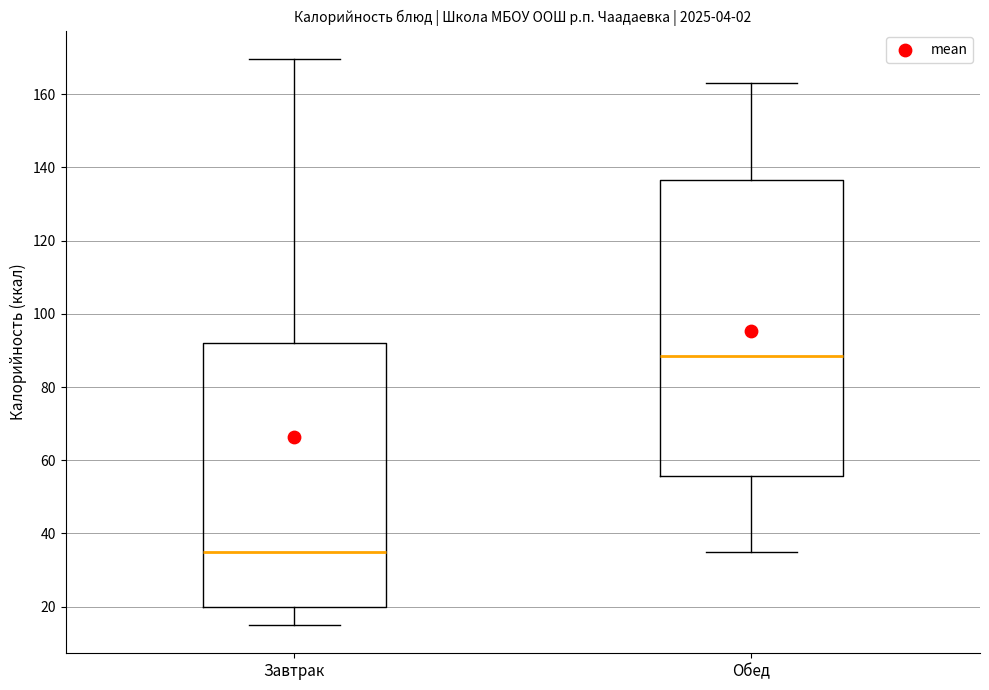

Reading left to right, read every box against the y-axis: the position of its median line, the range the box covers, and the ends of its whiskers. The values are not printed on the chart, so give them approximately, as read against the axis.

Завтрак: median 34, box 20 to 92, whiskers 16 to 170
Обед: median 88, box 56 to 136, whiskers 34 to 164